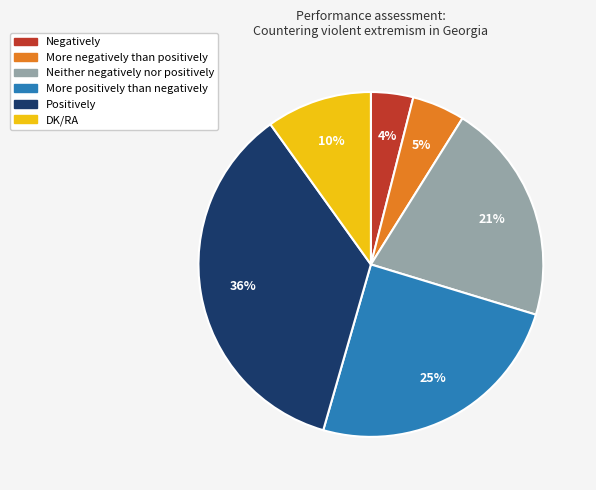

Count the number of slices in the pie.

6